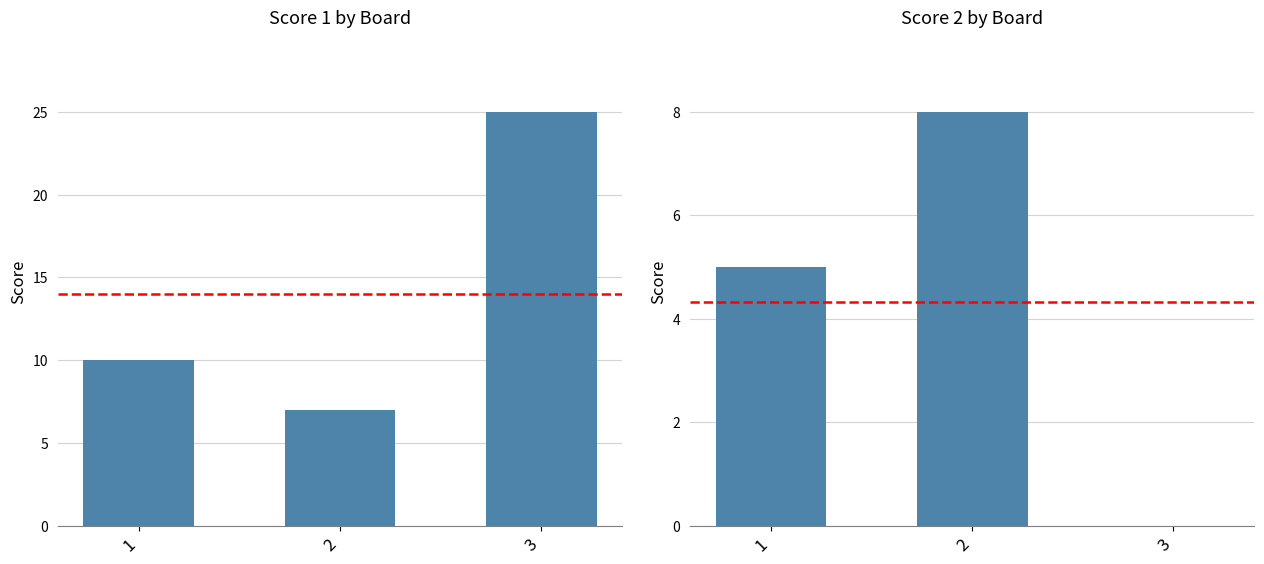

Reading left to right, transcribe all the data shown in this chart.

Score 1: 1=10	2=7	3=25
Score 2: 1=5	2=8	3=0